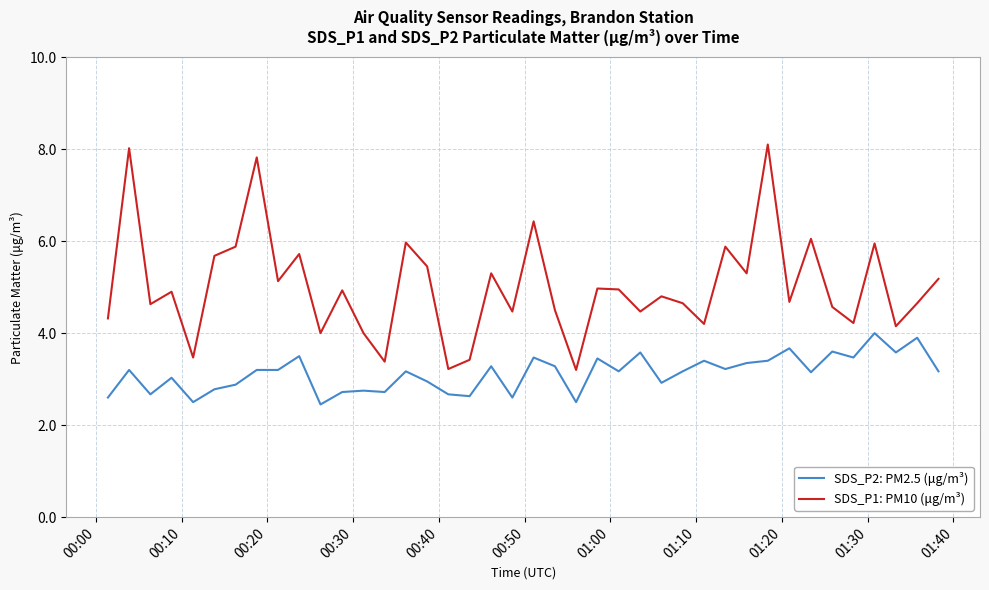

Is this an area chart (filled region under the line)?

No